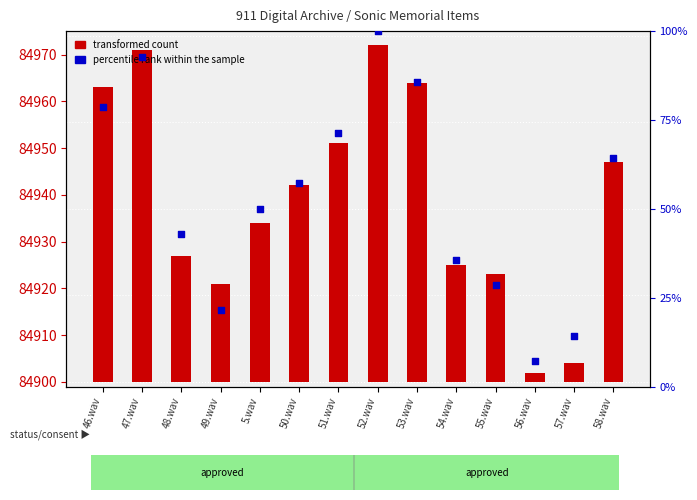

Is the value of percentile rank within the sample at 56.wav greater than the value of Item Id (transformed count) at 55.wav?

No